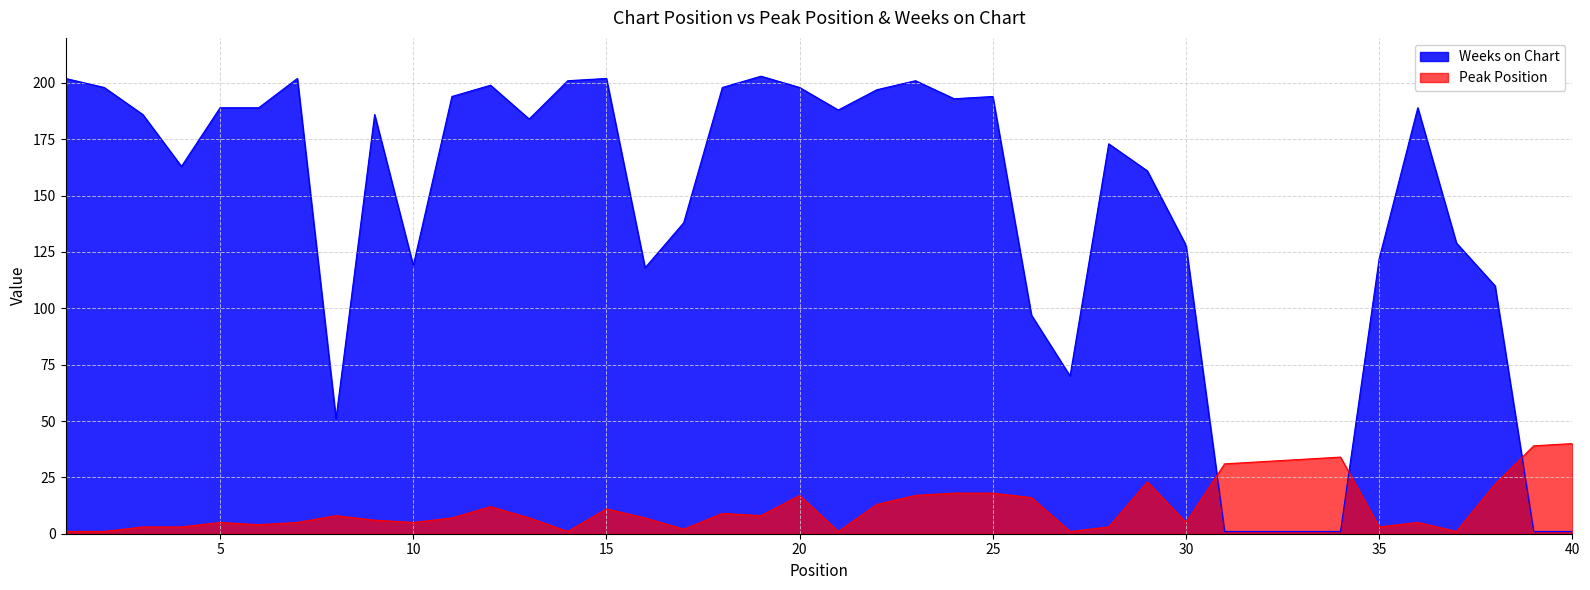

Where does the Peak Position series first go above 7?

8